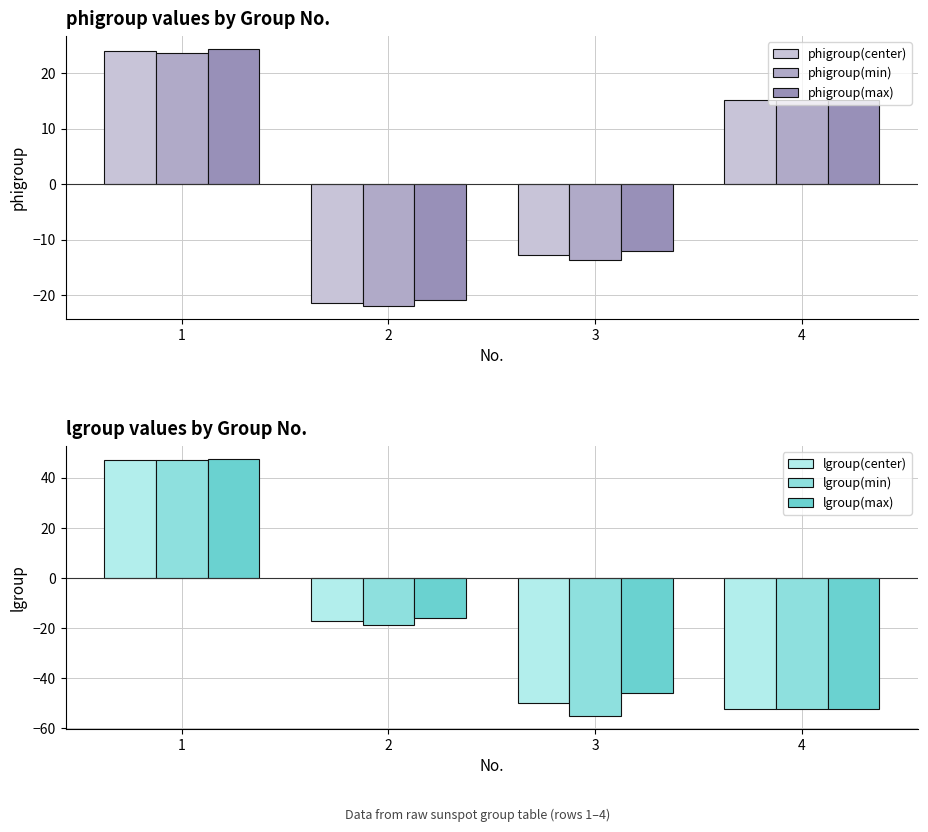

Which series has the largest total across all categories?

phigroup(max)